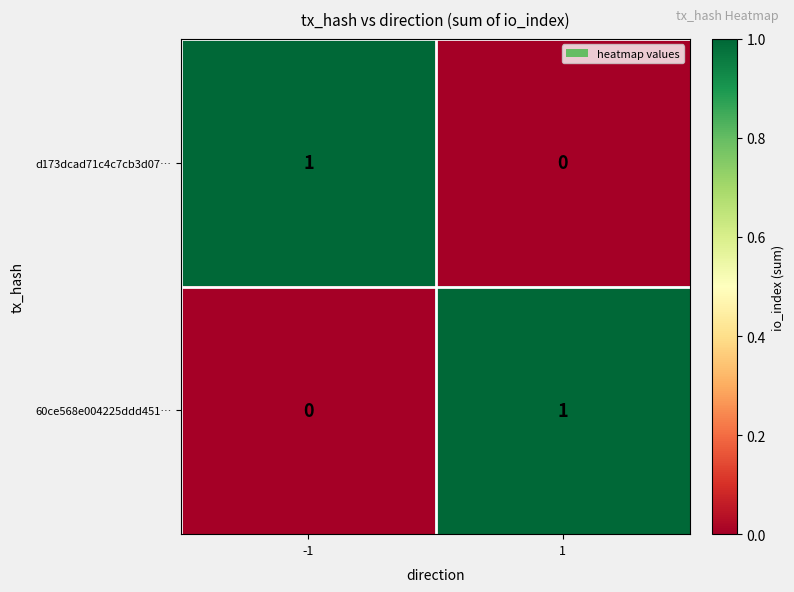

Reading left to right, what are all the values shown in this chart?

d173dcad71c4c7cb3d07…: -1=1	1=0
60ce568e004225ddd451…: -1=0	1=1